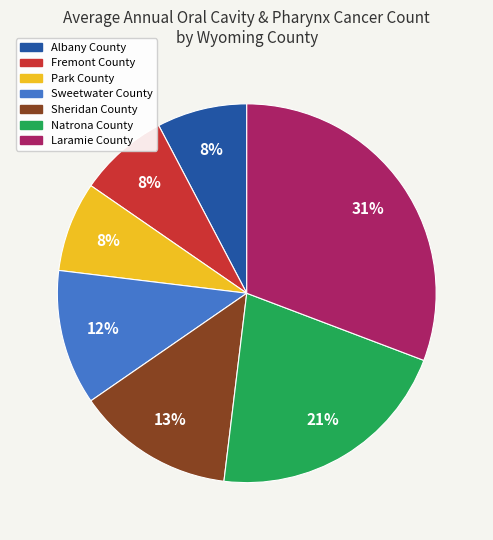

Is it true that Natrona County is 21% of the pie?

True